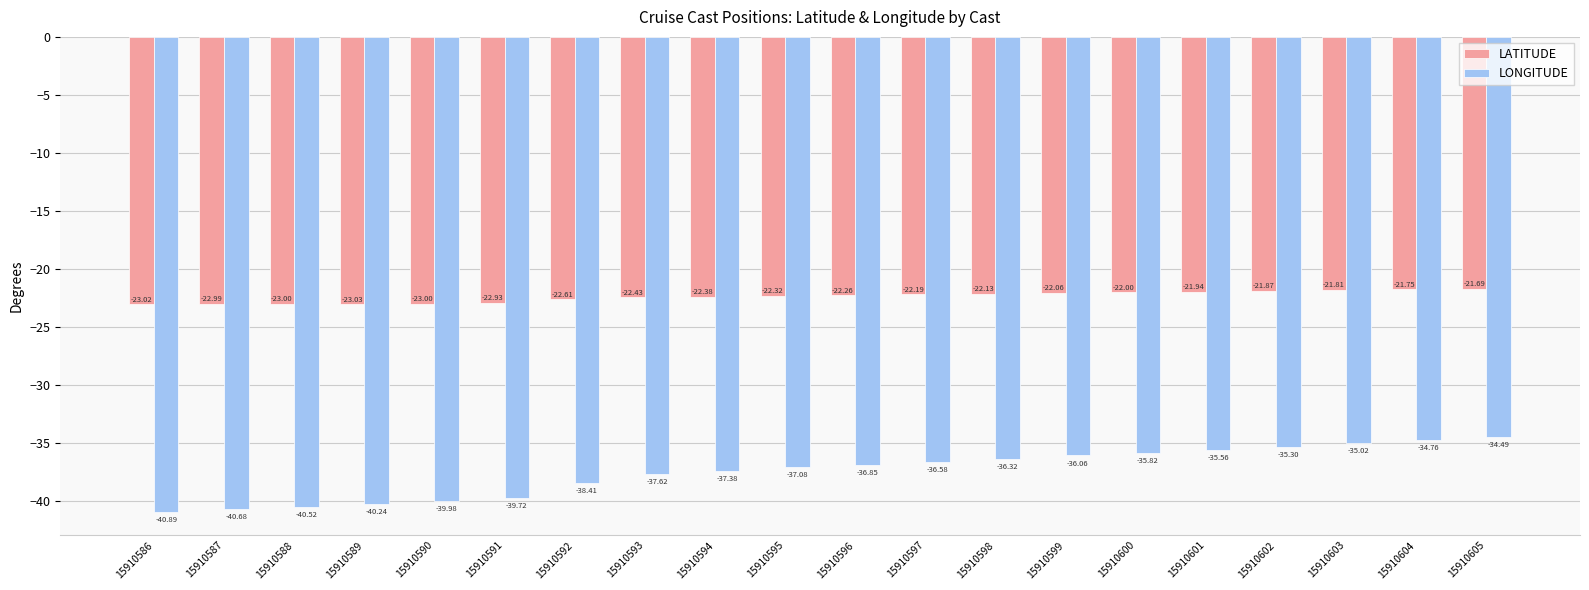

List the series in order of their overall mean, lowest first.

LONGITUDE, LATITUDE